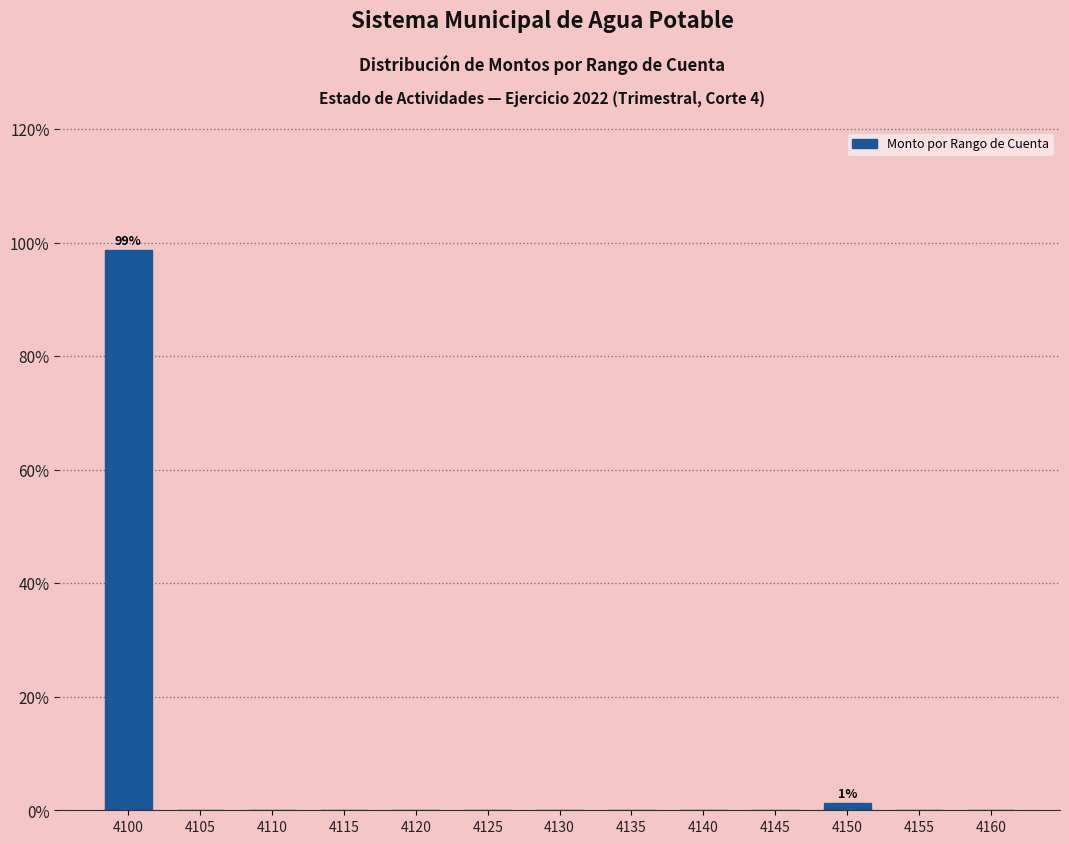

Reading left to right, extract all data points from this chart.

4100=98.8	4105=0.0	4110=0.0	4115=0.0	4120=0.0	4125=0.0	4130=0.0	4135=0.0	4140=0.0	4145=0.0	4150=1.2	4155=0.0	4160=0.0